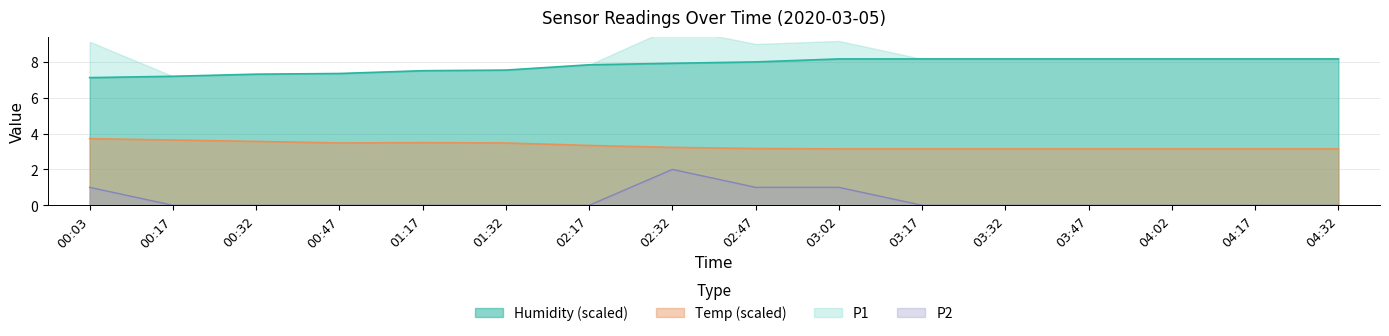

True or false: Temp (scaled) and P2 cross at least once.

False